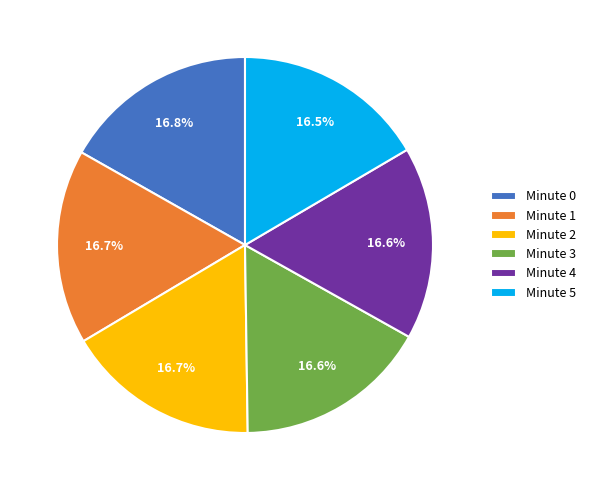

What percentage is NOT represented by Minute 0?

83.2%